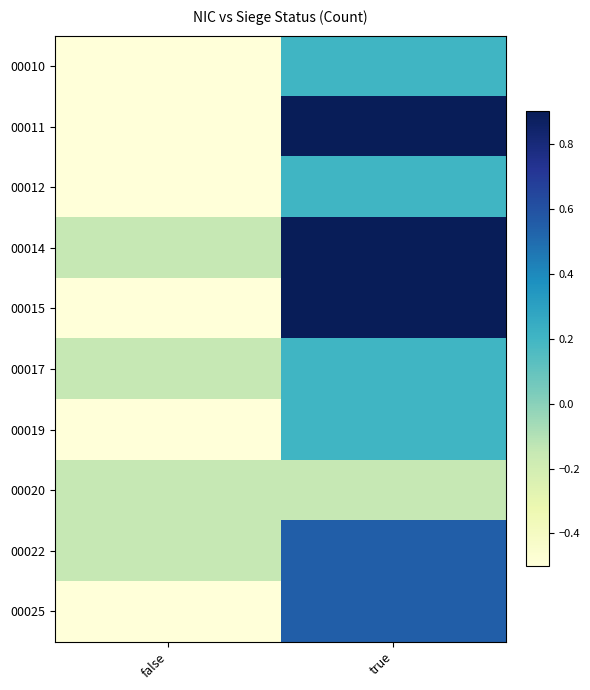

Reading left to right, transcribe all the data shown in this chart.

00010: false=-0.5	true=0.2
00011: false=-0.5	true=0.9
00012: false=-0.5	true=0.2
00014: false=-0.2	true=0.9
00015: false=-0.5	true=0.9
00017: false=-0.2	true=0.2
00019: false=-0.5	true=0.2
00020: false=-0.2	true=-0.2
00022: false=-0.2	true=0.5
00025: false=-0.5	true=0.5